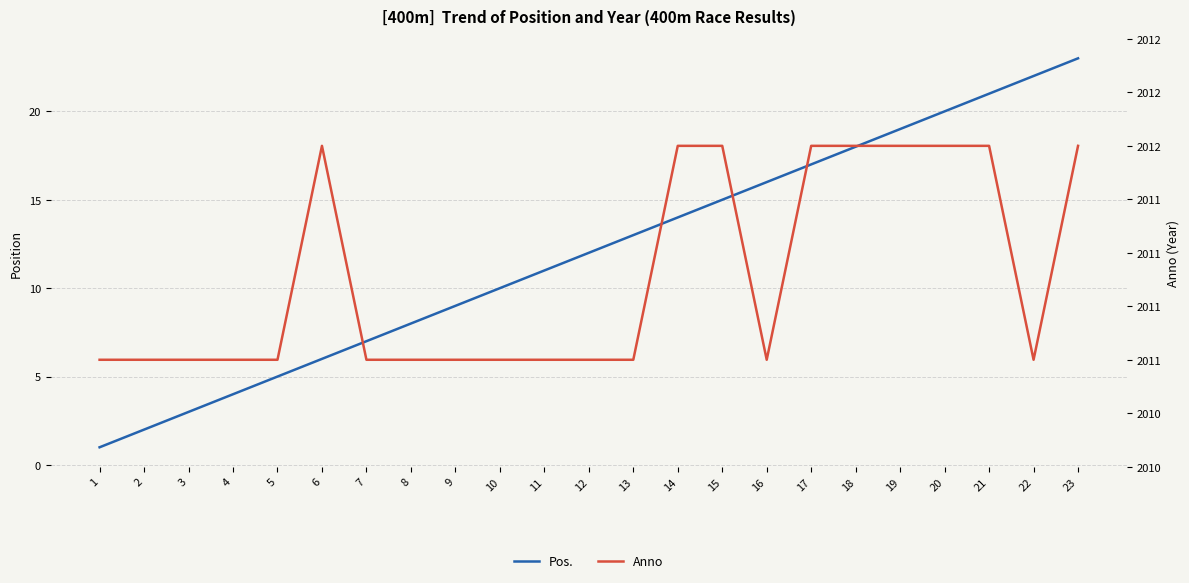

What is the minimum value for Anno?

2011